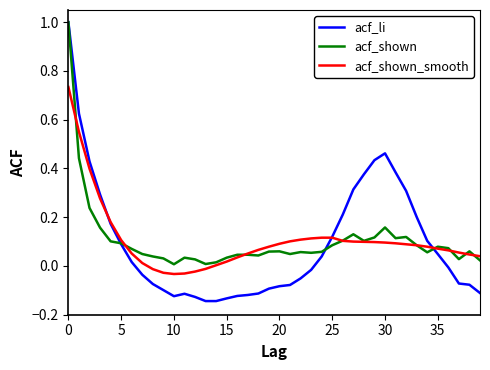

Is this an area chart (filled region under the line)?

No